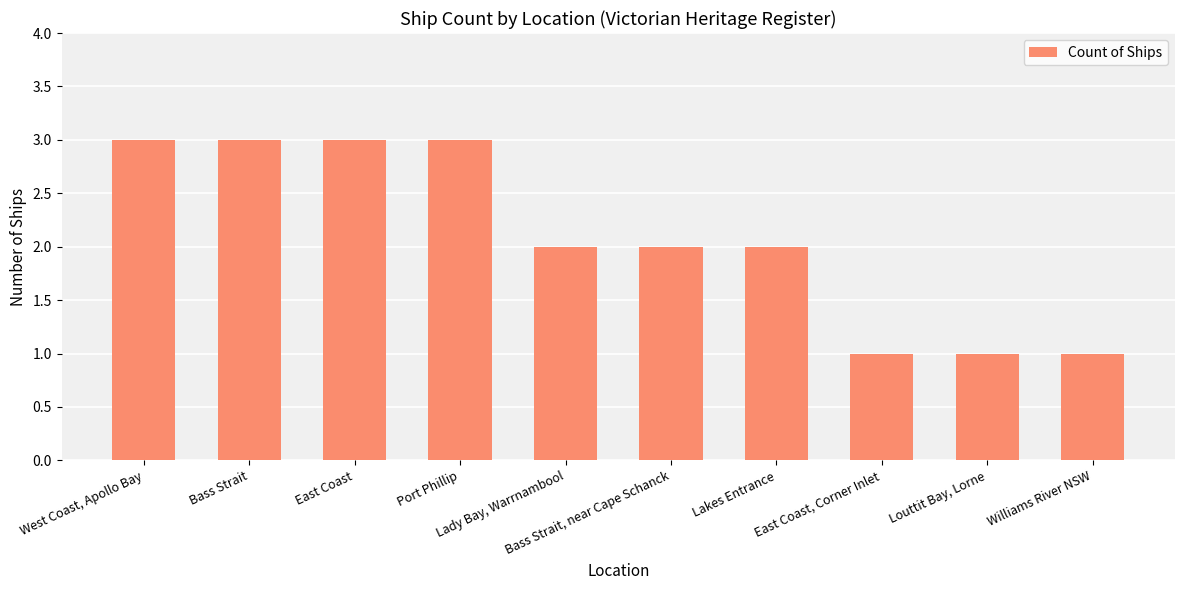

Reading left to right, what are all the values shown in this chart?

West Coast, Apollo Bay=3	Bass Strait=3	East Coast=3	Port Phillip=3	Lady Bay, Warrnambool=2	Bass Strait, near Cape Schanck=2	Lakes Entrance=2	East Coast, Corner Inlet=1	Louttit Bay, Lorne=1	Williams River NSW=1